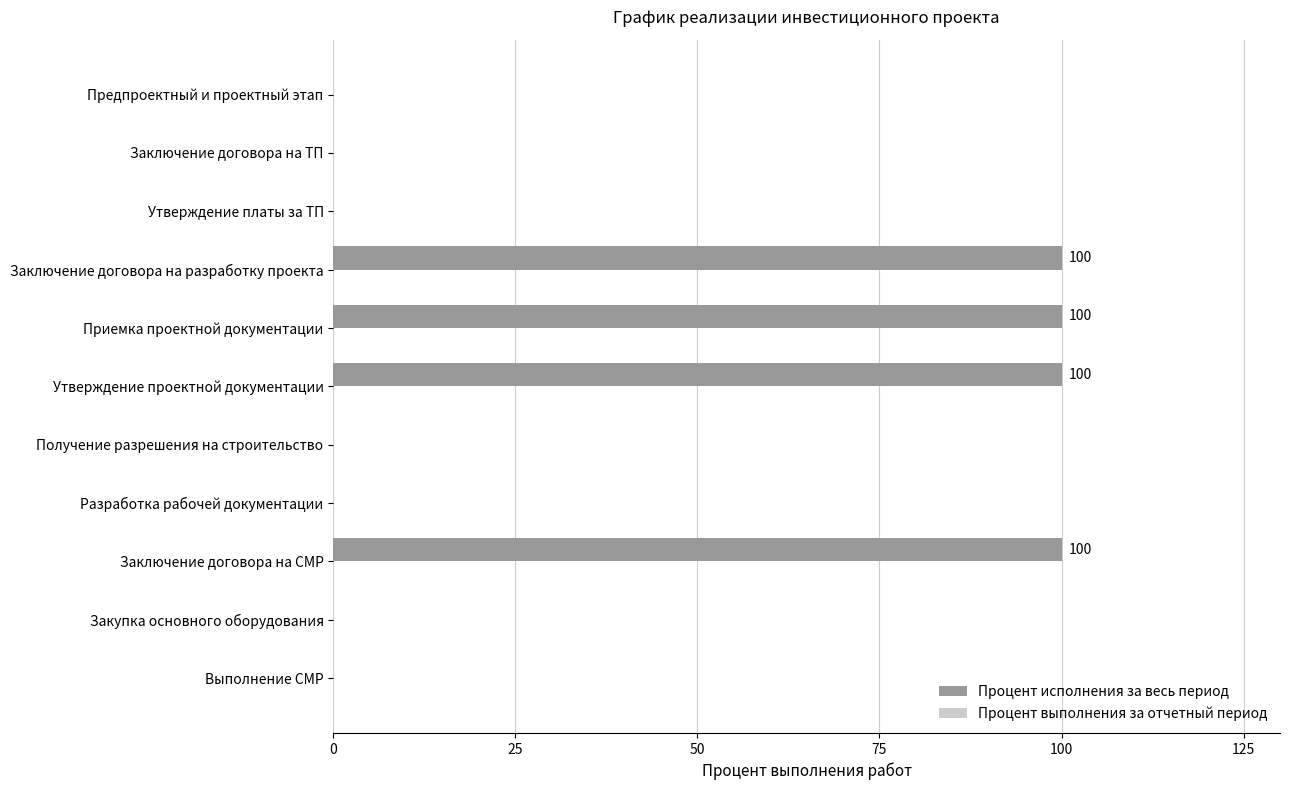

The chart shows a value of 66 at Получение разрешения на строительство. True or false?

False